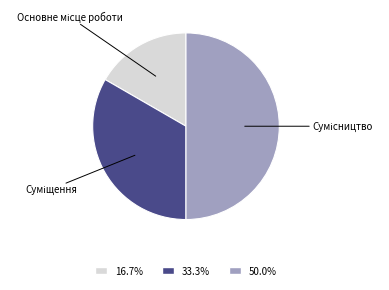

How many slices are in this pie chart?

3